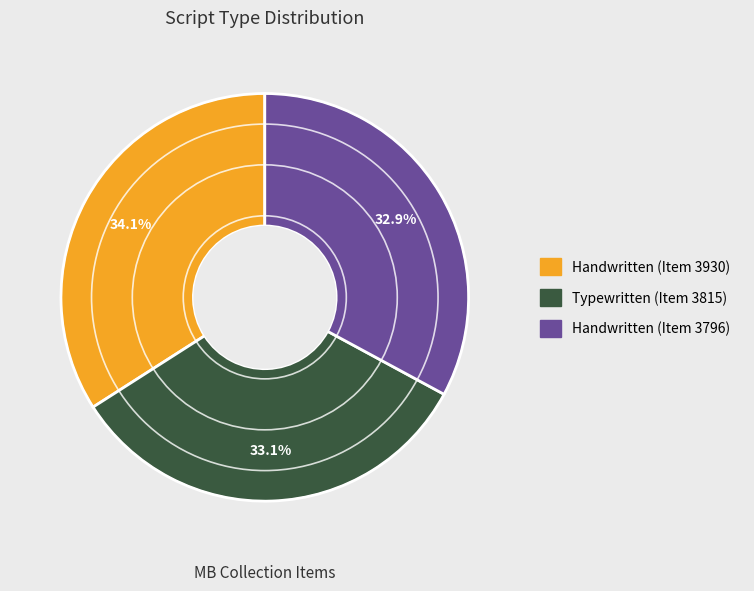

Is there a majority slice in this chart?

No